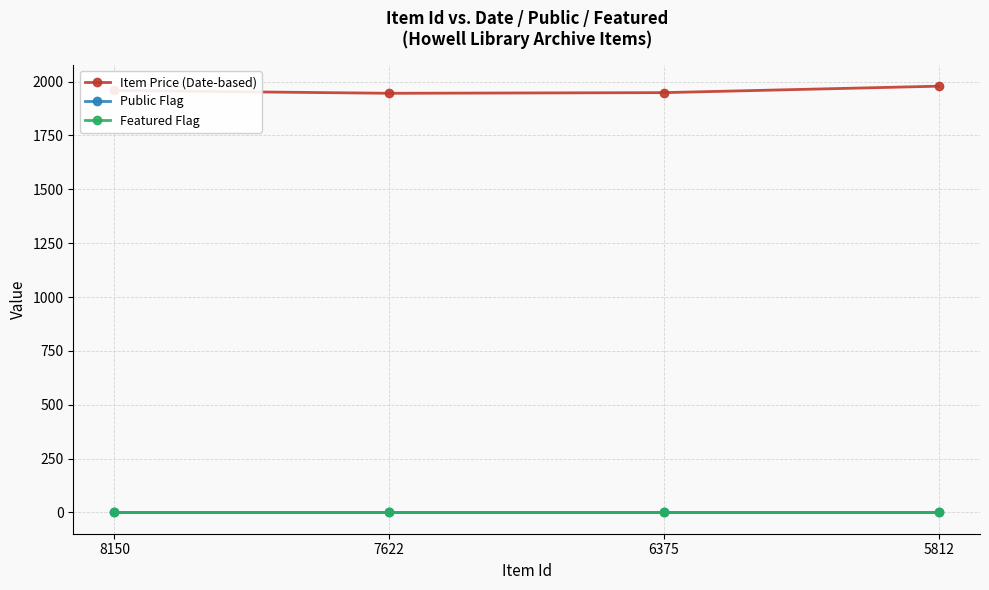

Which series has the largest range (max minus min)?

Item Price (Date-based)